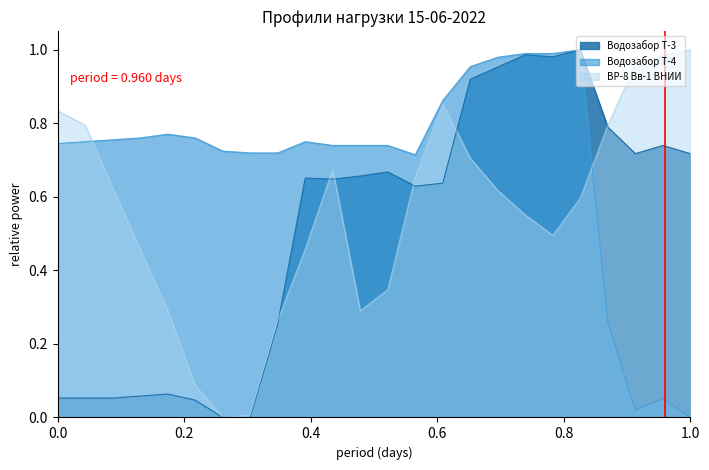

Which series ends up on top after the final intersection of Водозабор Т-3 and ВР-8 Вв-1 ВНИИ?

ВР-8 Вв-1 ВНИИ